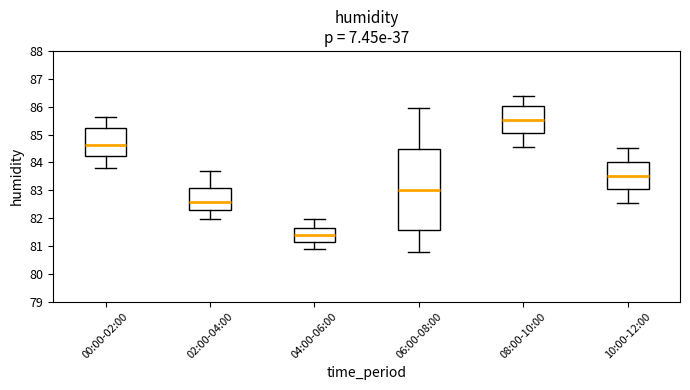

Where does the lower whisker of the box for 02:00-04:00 end on the y-axis? The values are not printed on the chart, so give them approximately, as read against the axis.

82.0